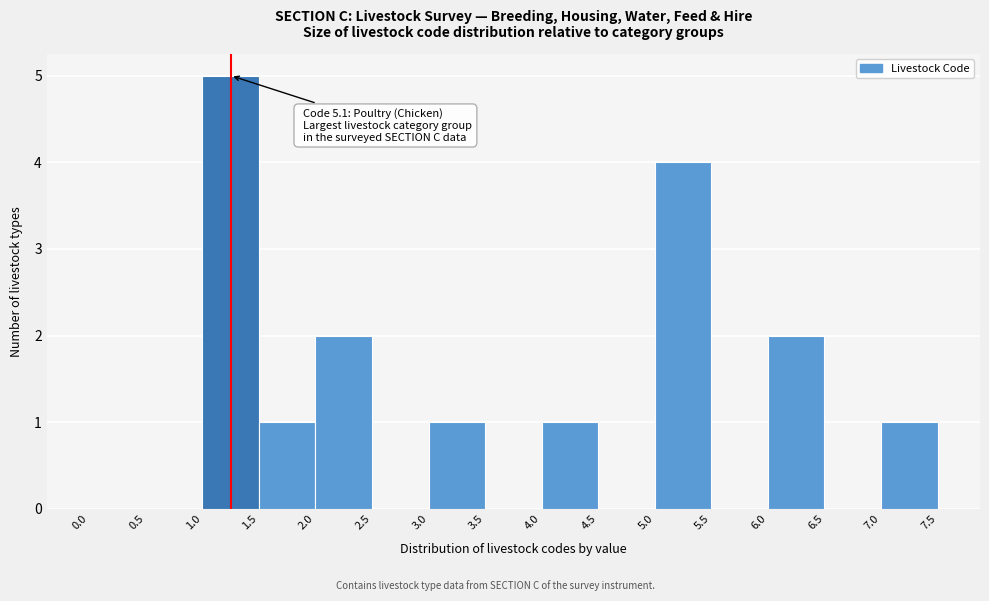

Over which range of the x-axis is the bar tallest?

1.0 to 1.5